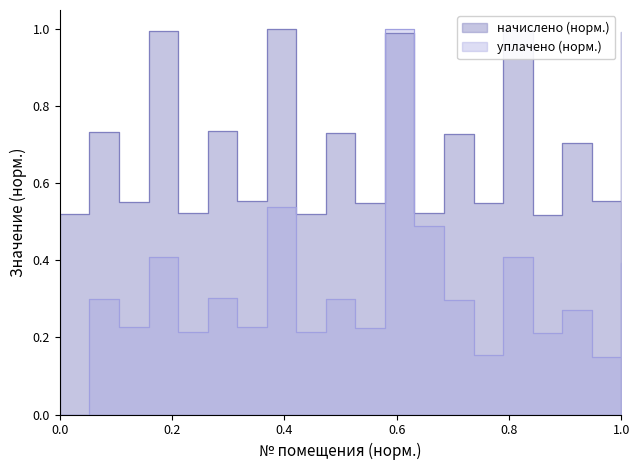

List the series in order of their peak value, highest first.

начислено, уплачено